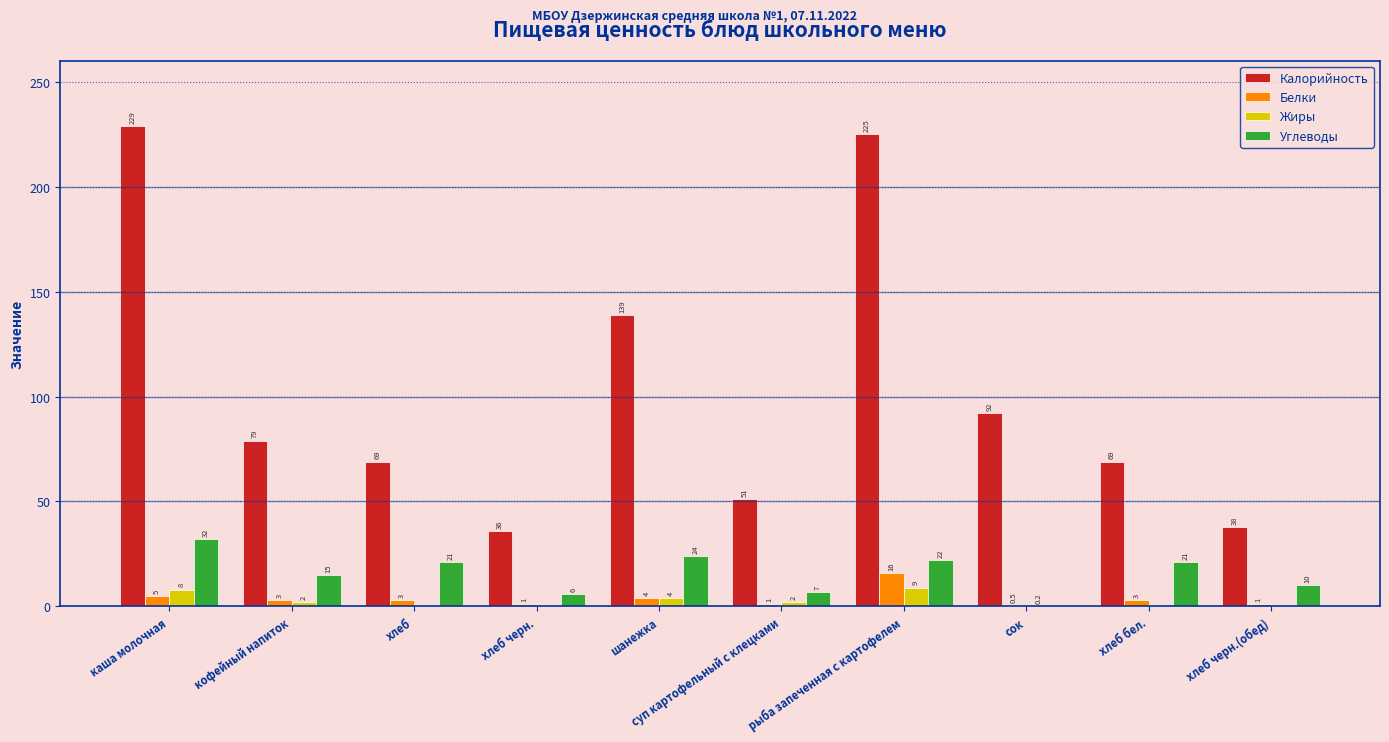

Does the chart contain stacked bars?

No